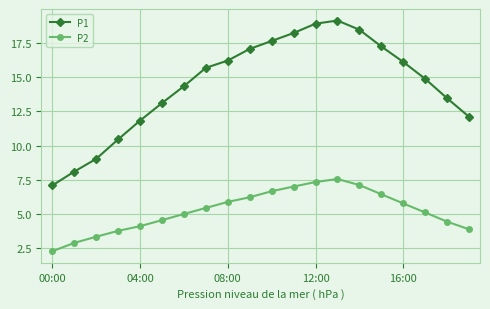

What is the average value of the P2 series?

5.2